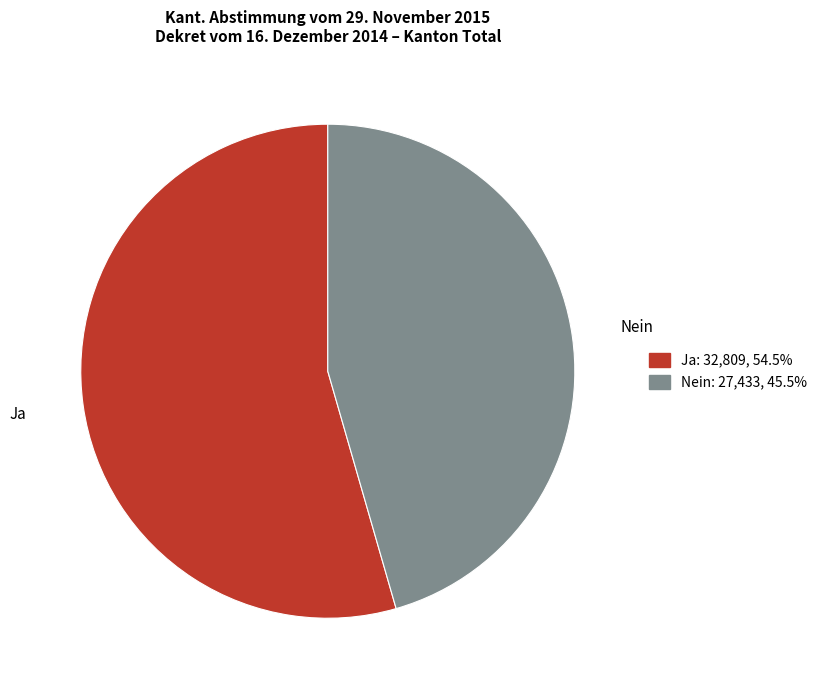

Is there a majority slice in this chart?

Yes